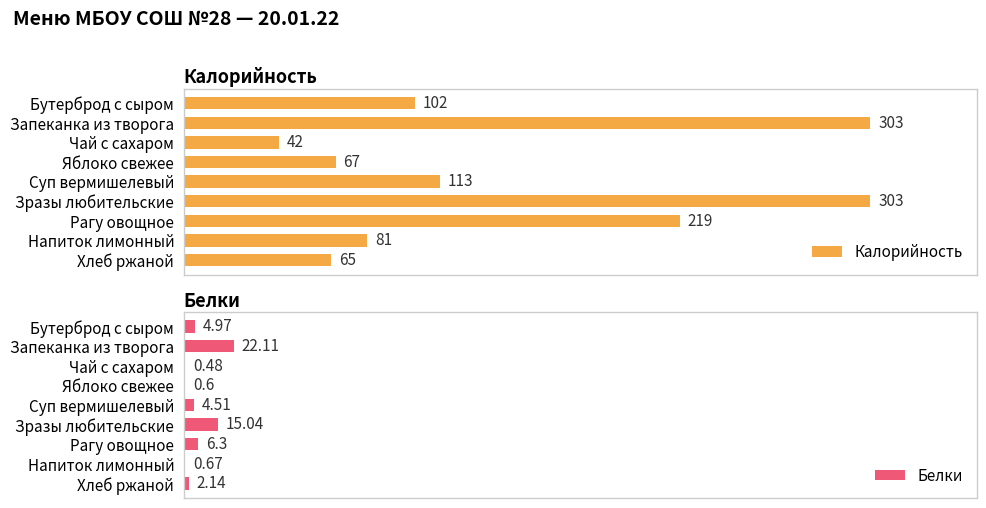

Count the number of data series in this chart.

2